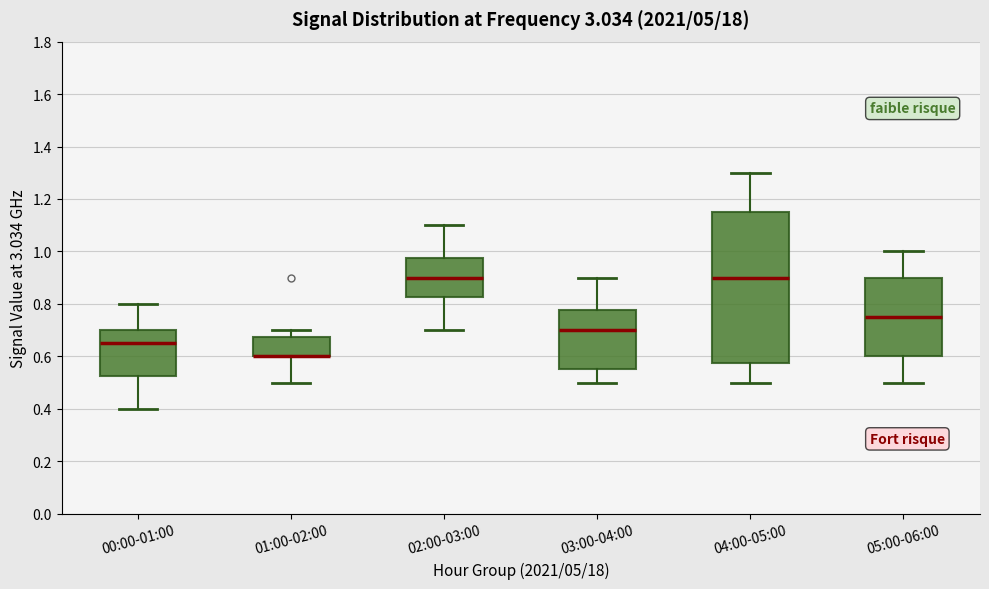

Reading left to right, transcribe this box plot: for each box, give where its median line is, the range the box spans, and where its two whiskers end, as read against the y-axis. The values are not printed on the chart, so give them approximately, as read against the axis.

00:00-01:00: median 0.66, box 0.52 to 0.70, whiskers 0.40 to 0.80
01:00-02:00: median 0.60 (drawn on the box's lower edge), box 0.60 to 0.68, whiskers 0.50 to 0.70
02:00-03:00: median 0.90, box 0.82 to 0.98, whiskers 0.70 to 1.10
03:00-04:00: median 0.70, box 0.56 to 0.78, whiskers 0.50 to 0.90
04:00-05:00: median 0.90, box 0.58 to 1.16, whiskers 0.50 to 1.30
05:00-06:00: median 0.76, box 0.60 to 0.90, whiskers 0.50 to 1.00